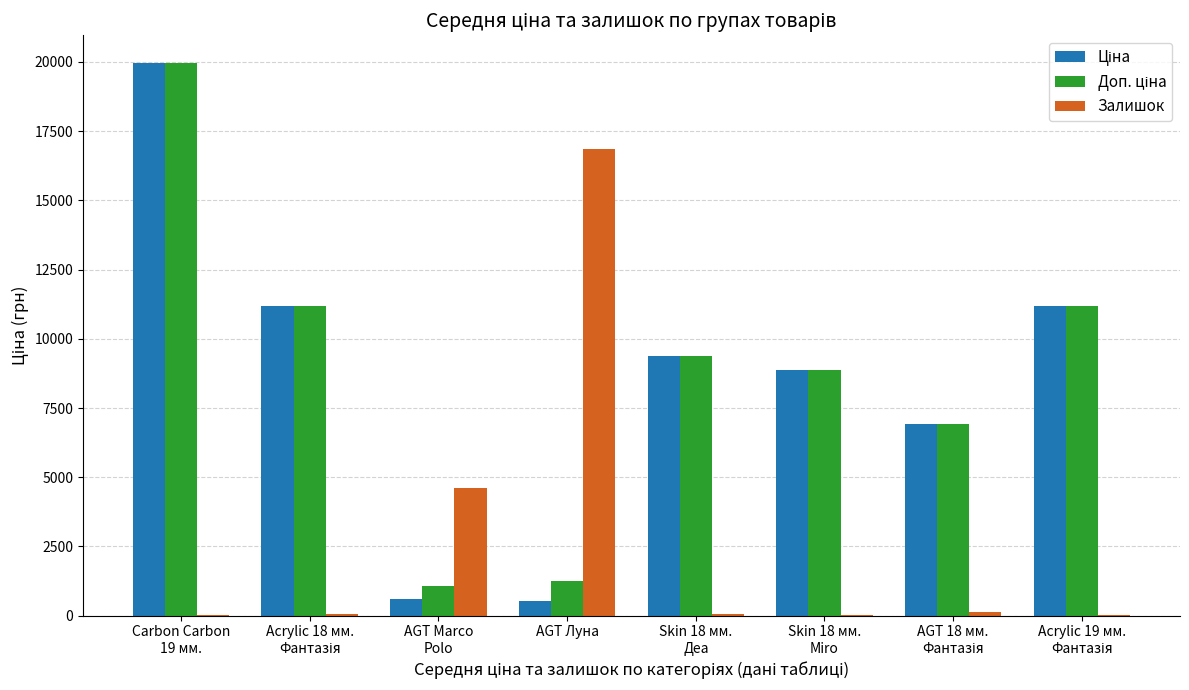

What is the maximum value shown in the chart?

19964.2